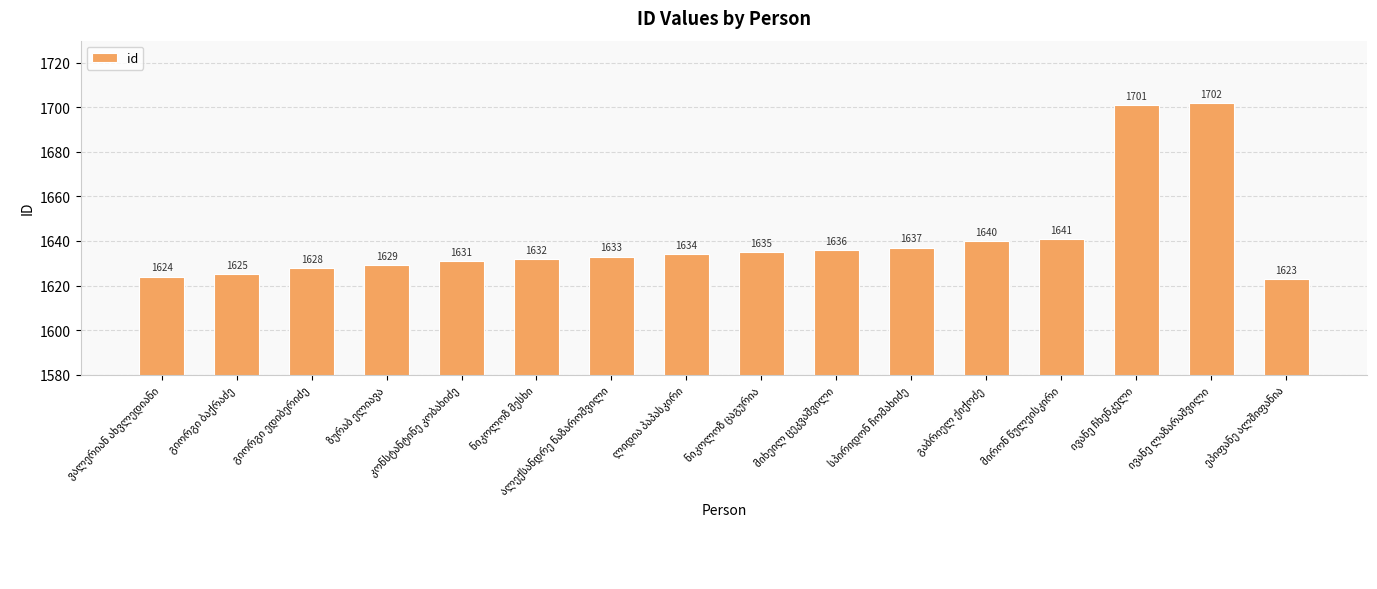

What is the average value?

1641